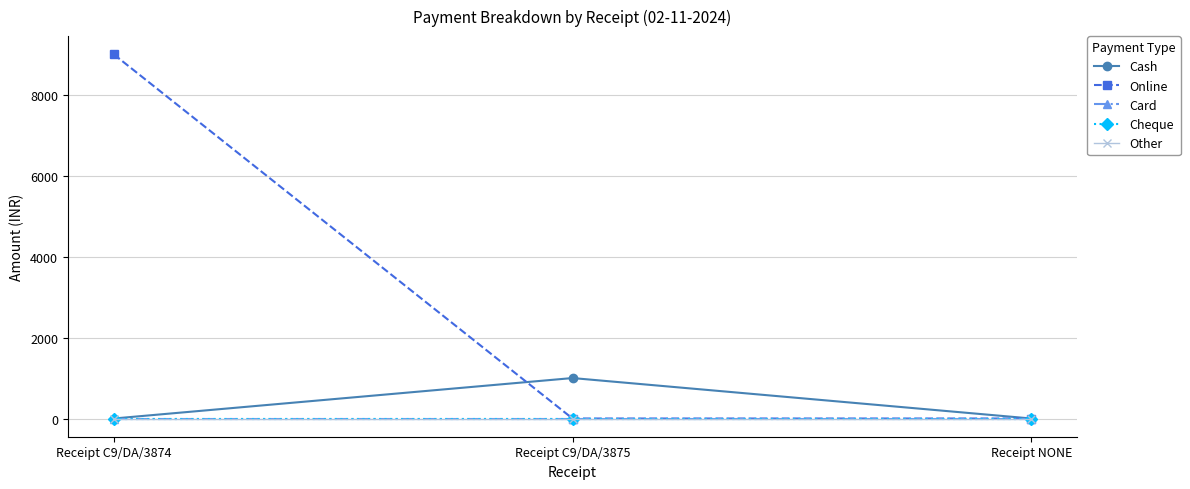

How many data points in Online are above 0?

1